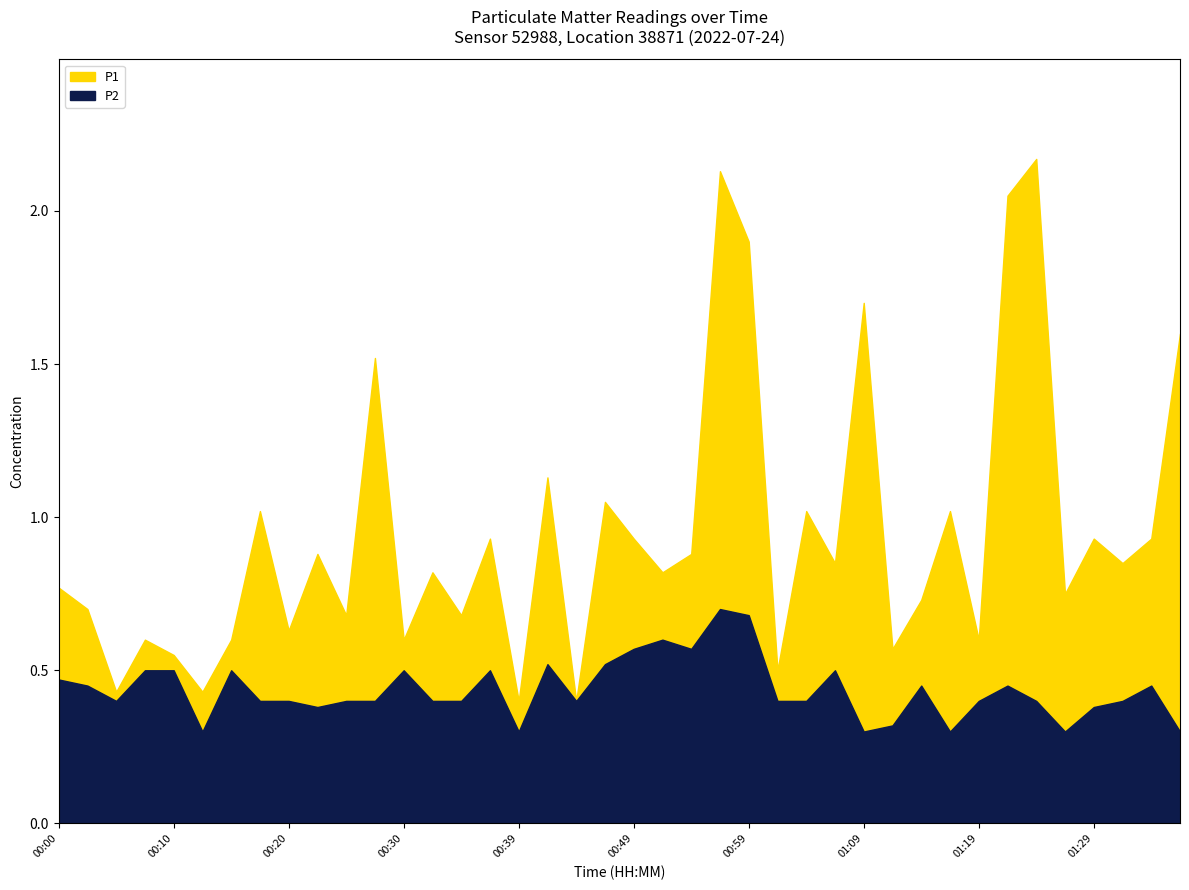

At which category is the sum across all series the highest?

00:57